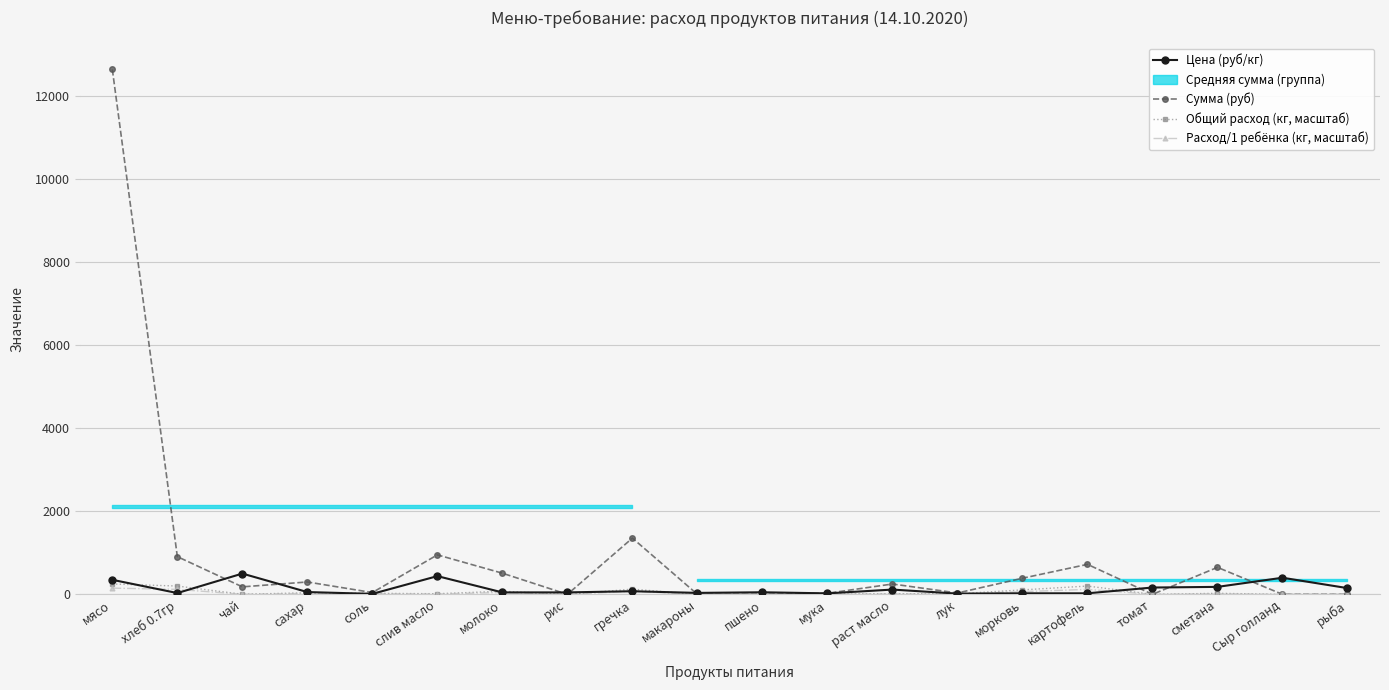

How many lines are shown in the chart?

4